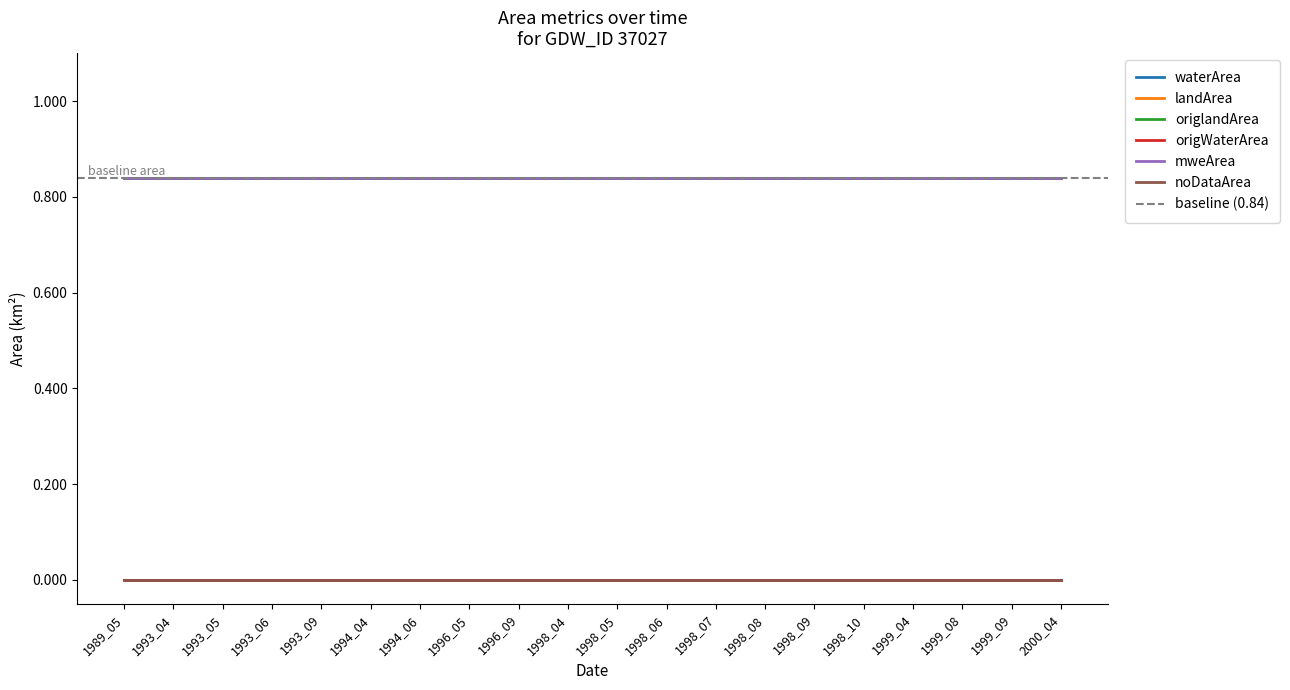

Does the chart display data point markers on the line(s)?

No